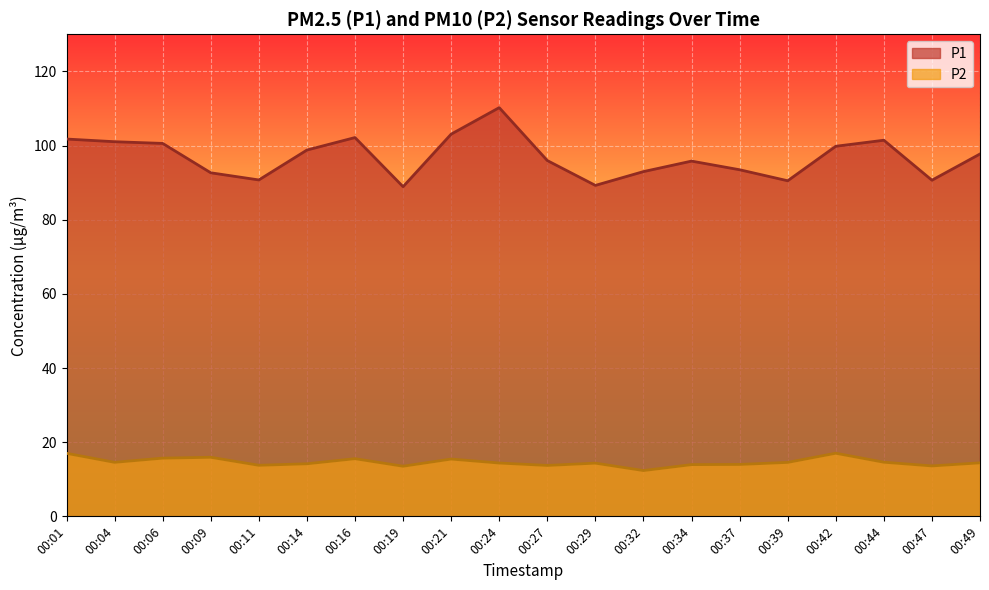

Read the P1 value at 00:16.

102.2